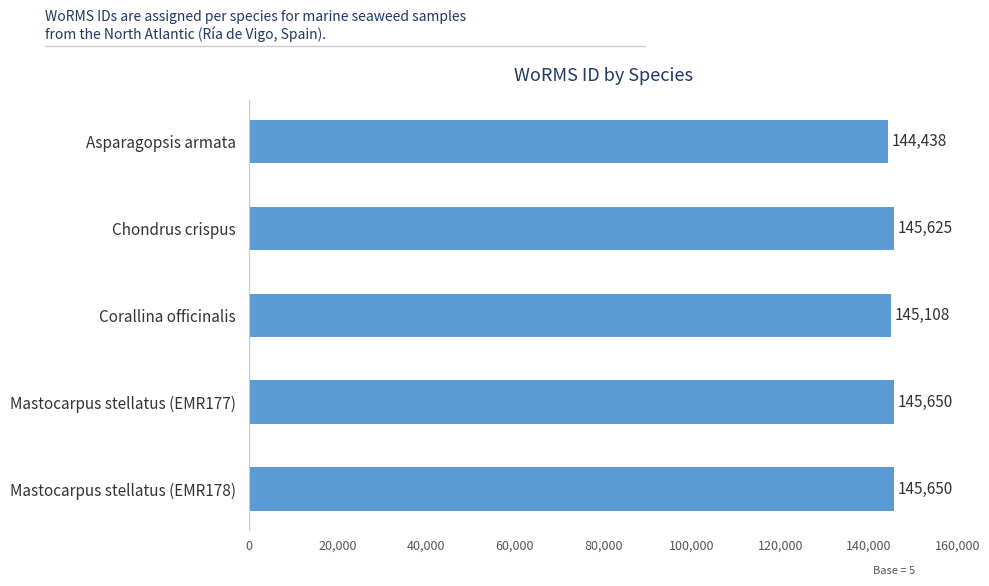

Reading bottom to top, extract all data points from this chart.

Mastocarpus stellatus (EMR178)=145650	Mastocarpus stellatus (EMR177)=145650	Corallina officinalis=145108	Chondrus crispus=145625	Asparagopsis armata=144438